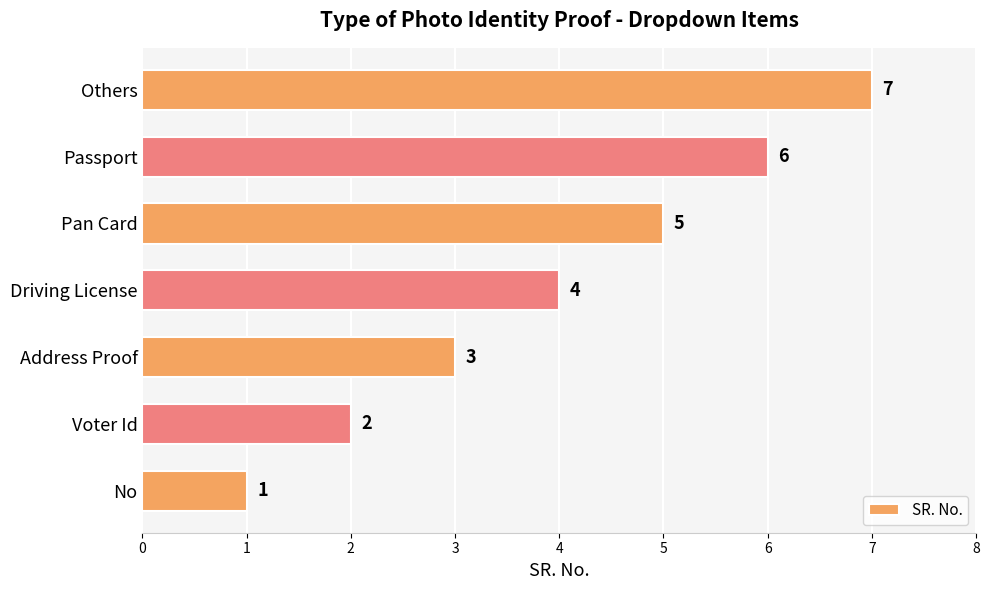

Does the chart contain any negative values?

No